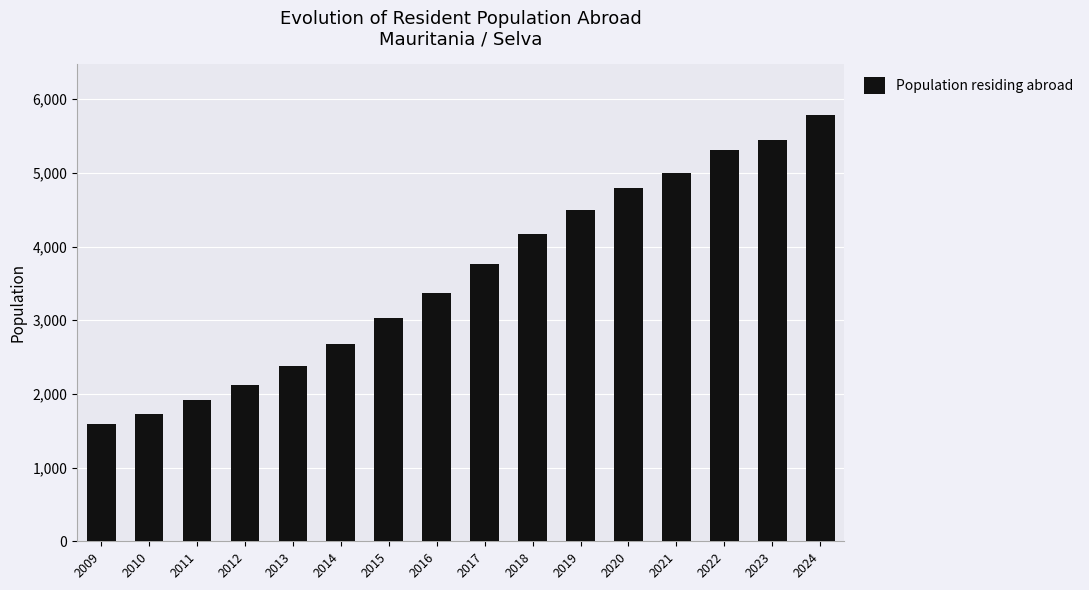

True or false: the data shows 7271 at 2023.

False